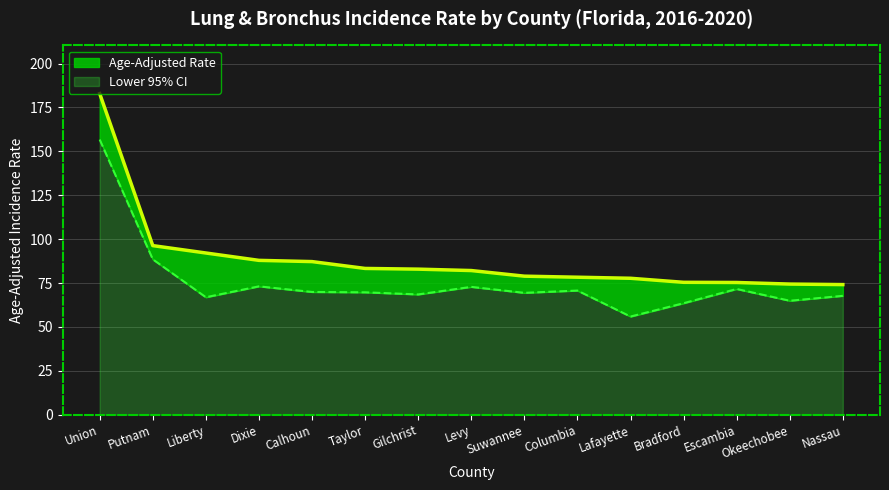

At which label is Lower 95% CI closest to 106?

Putnam